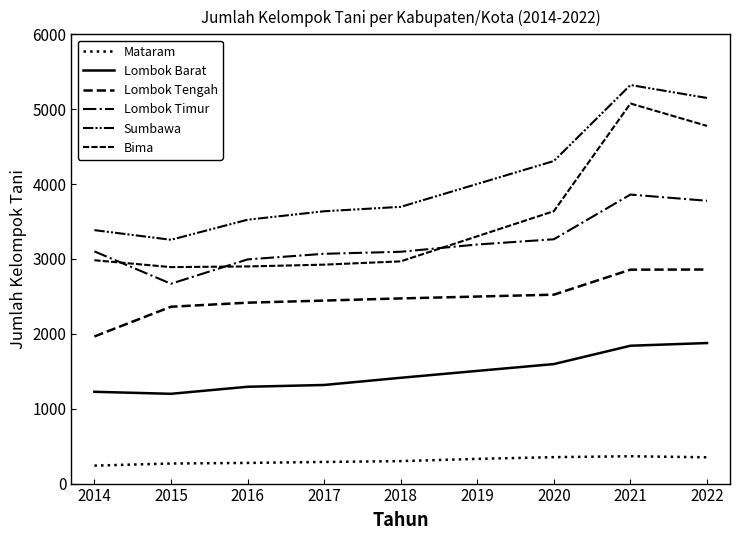

Which series has the largest total across all categories?

Sumbawa